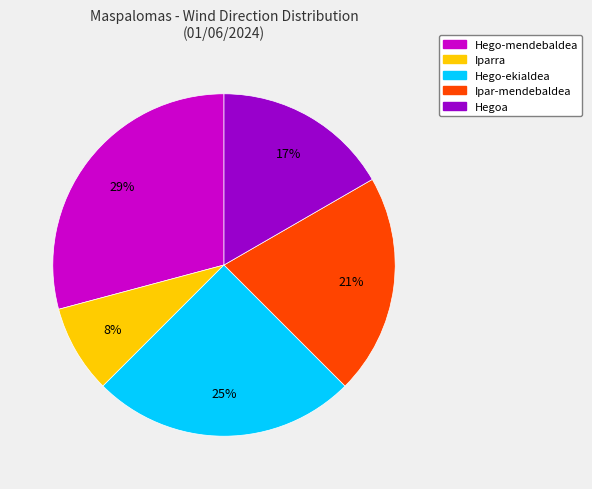

How many slices are in this pie chart?

5